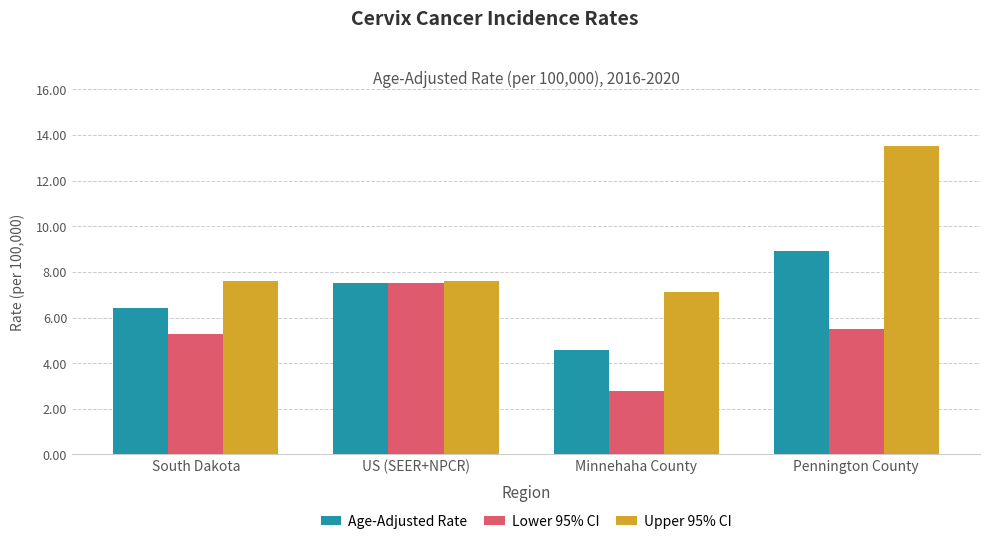

What is the highest value of the Lower 95% CI series?

7.5